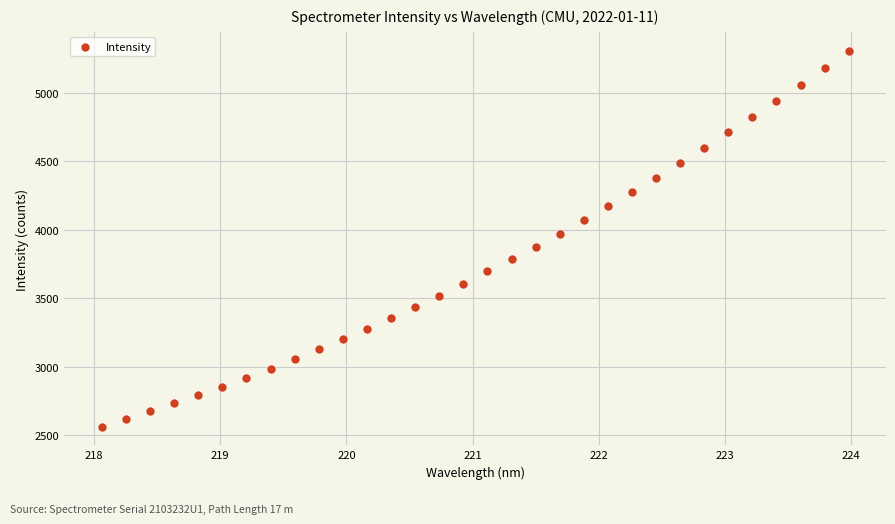

What is the range of Y values (max minus min)?

2740.3